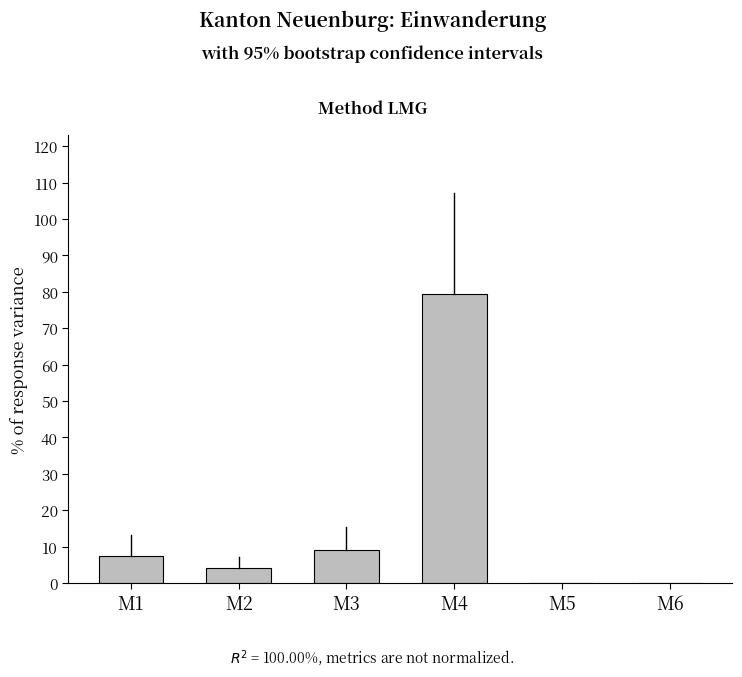

What is the average value?

16.7